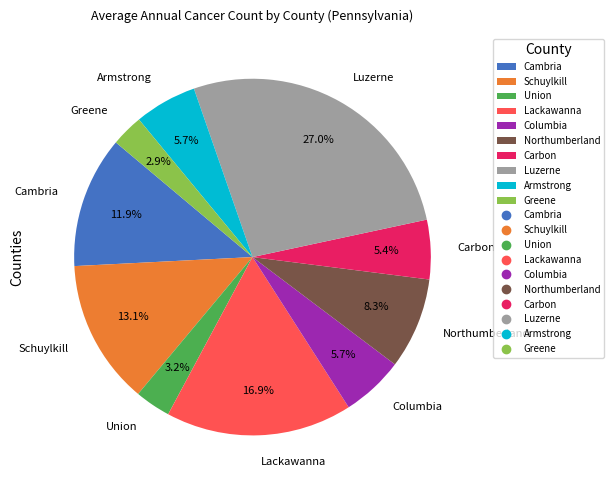

To the nearest percent, what percentage of the pie is Cambria?

12%